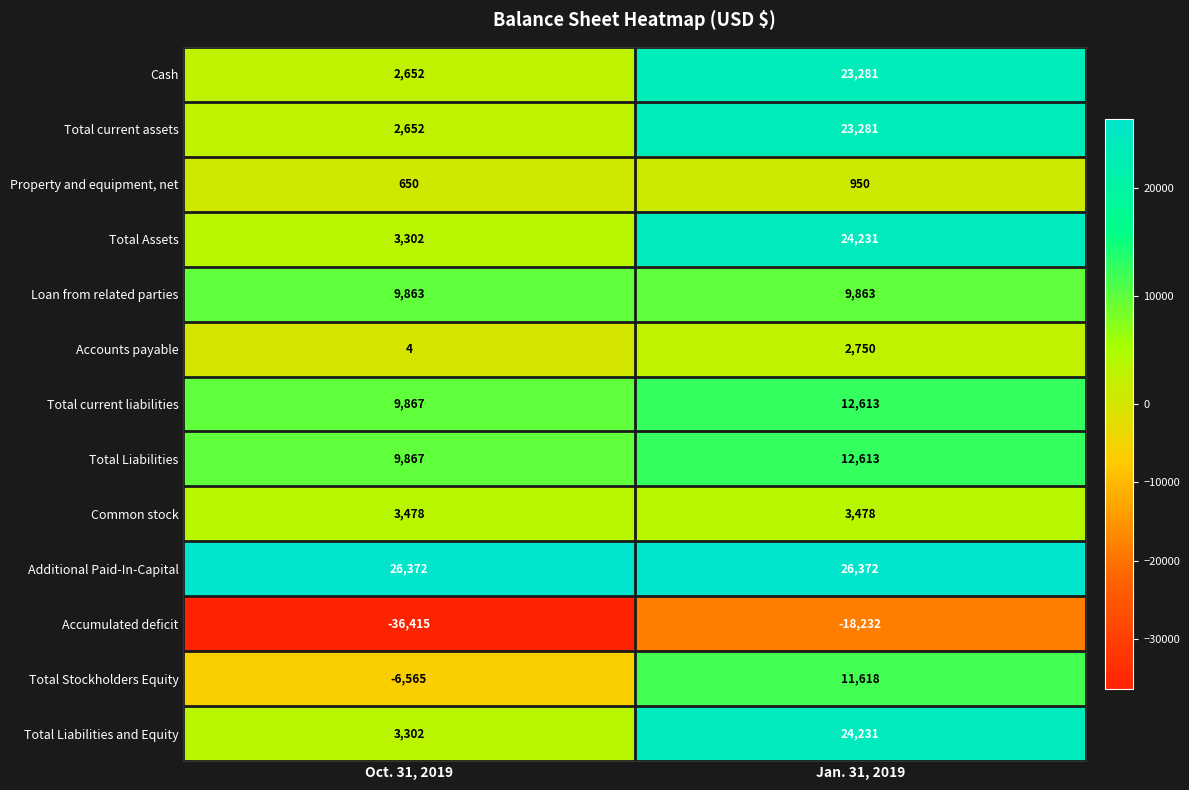

The value of Total current assets at Oct. 31, 2019 is 3609. True or false?

False